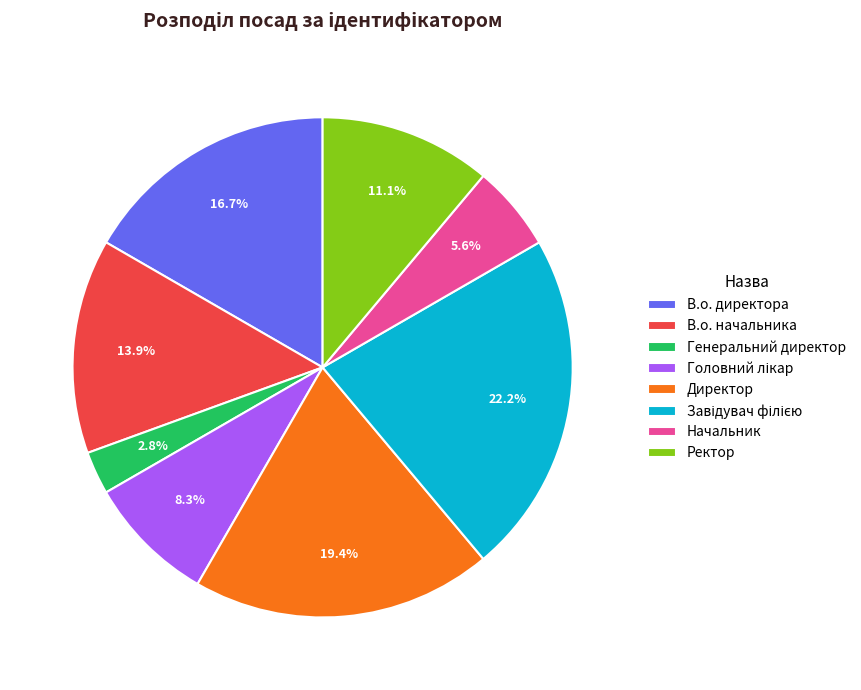

Count the number of slices in the pie.

8